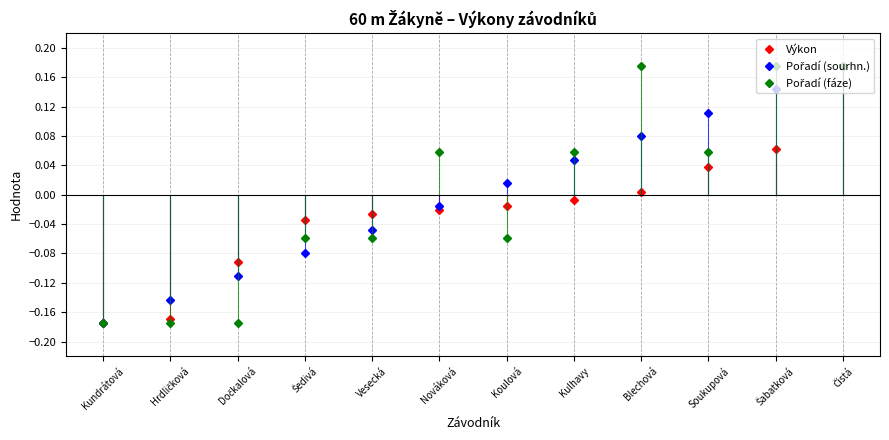

List the labels in order of Výkon value, largest first.

Čistá, Šabatková, Soukupová, Blechová, Kulhavy, Koulová, Nováková, Vesecká, Šedivá, Dočkalová, Hrdličková, Kundrátová